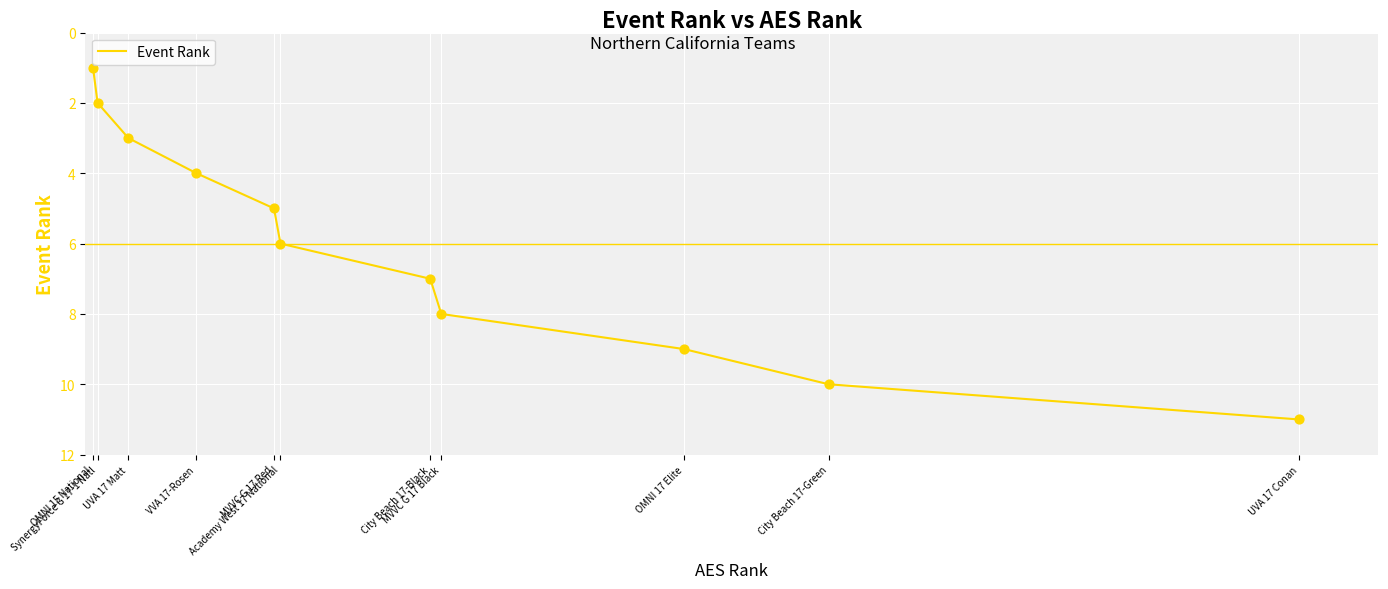

What is the change in value from MVVC G 17 Black to UVA 17 Conan?

+3